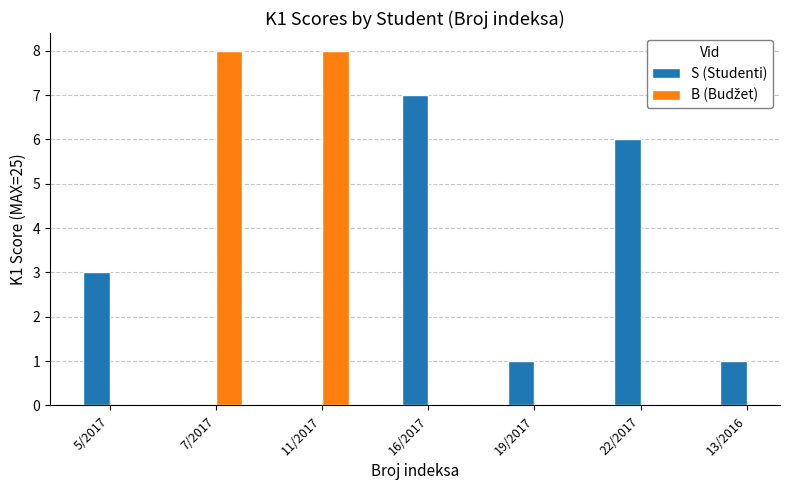

What is the maximum value shown in the chart?

8